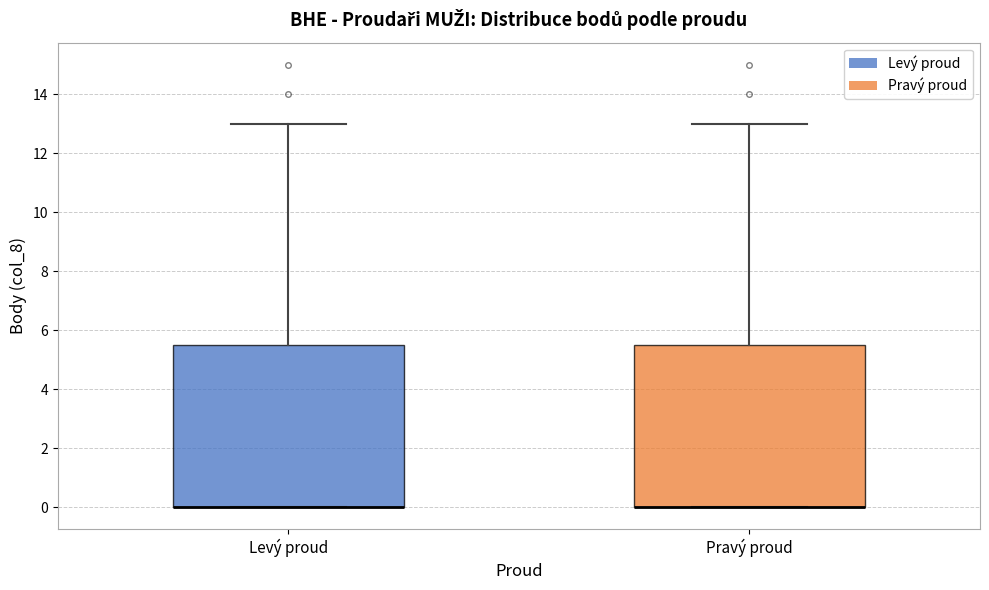

Where is the upper edge of the box for Levý proud on the y-axis? The values are not printed on the chart, so give them approximately, as read against the axis.

5.6